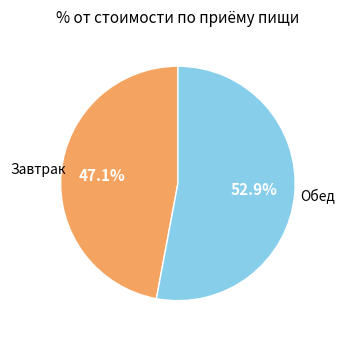

Is there any slice that represents more than half of the pie?

Yes